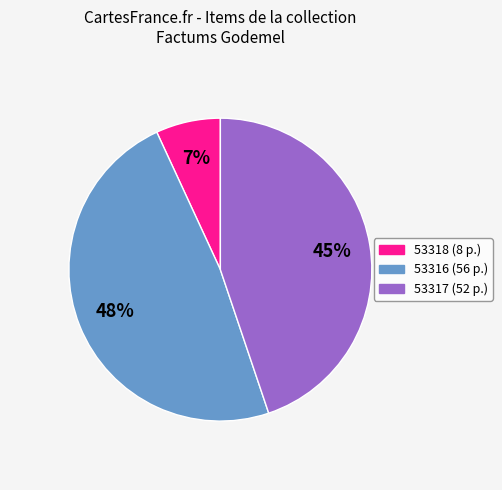

To the nearest percent, what percentage of the pie is 53317?

45%